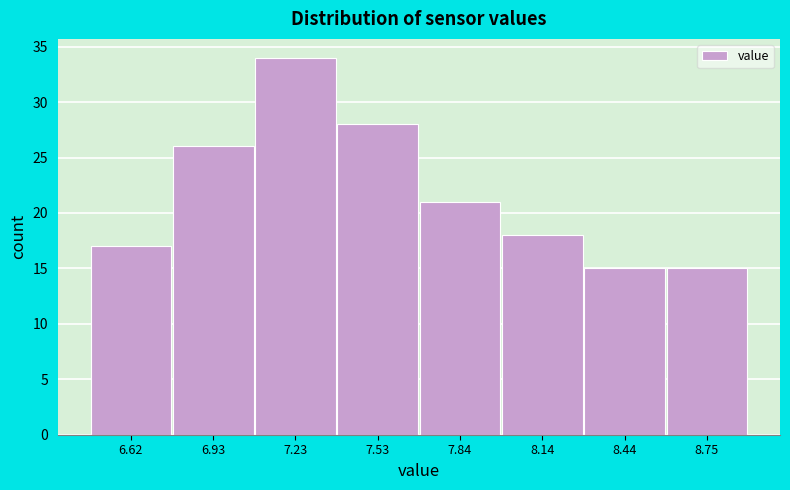

How tall is the bar that spans 7.40 to 7.70 on the x-axis? Neither the bar edges nor the heights are printed on the chart, so give them approximately, as read against the axes.

28